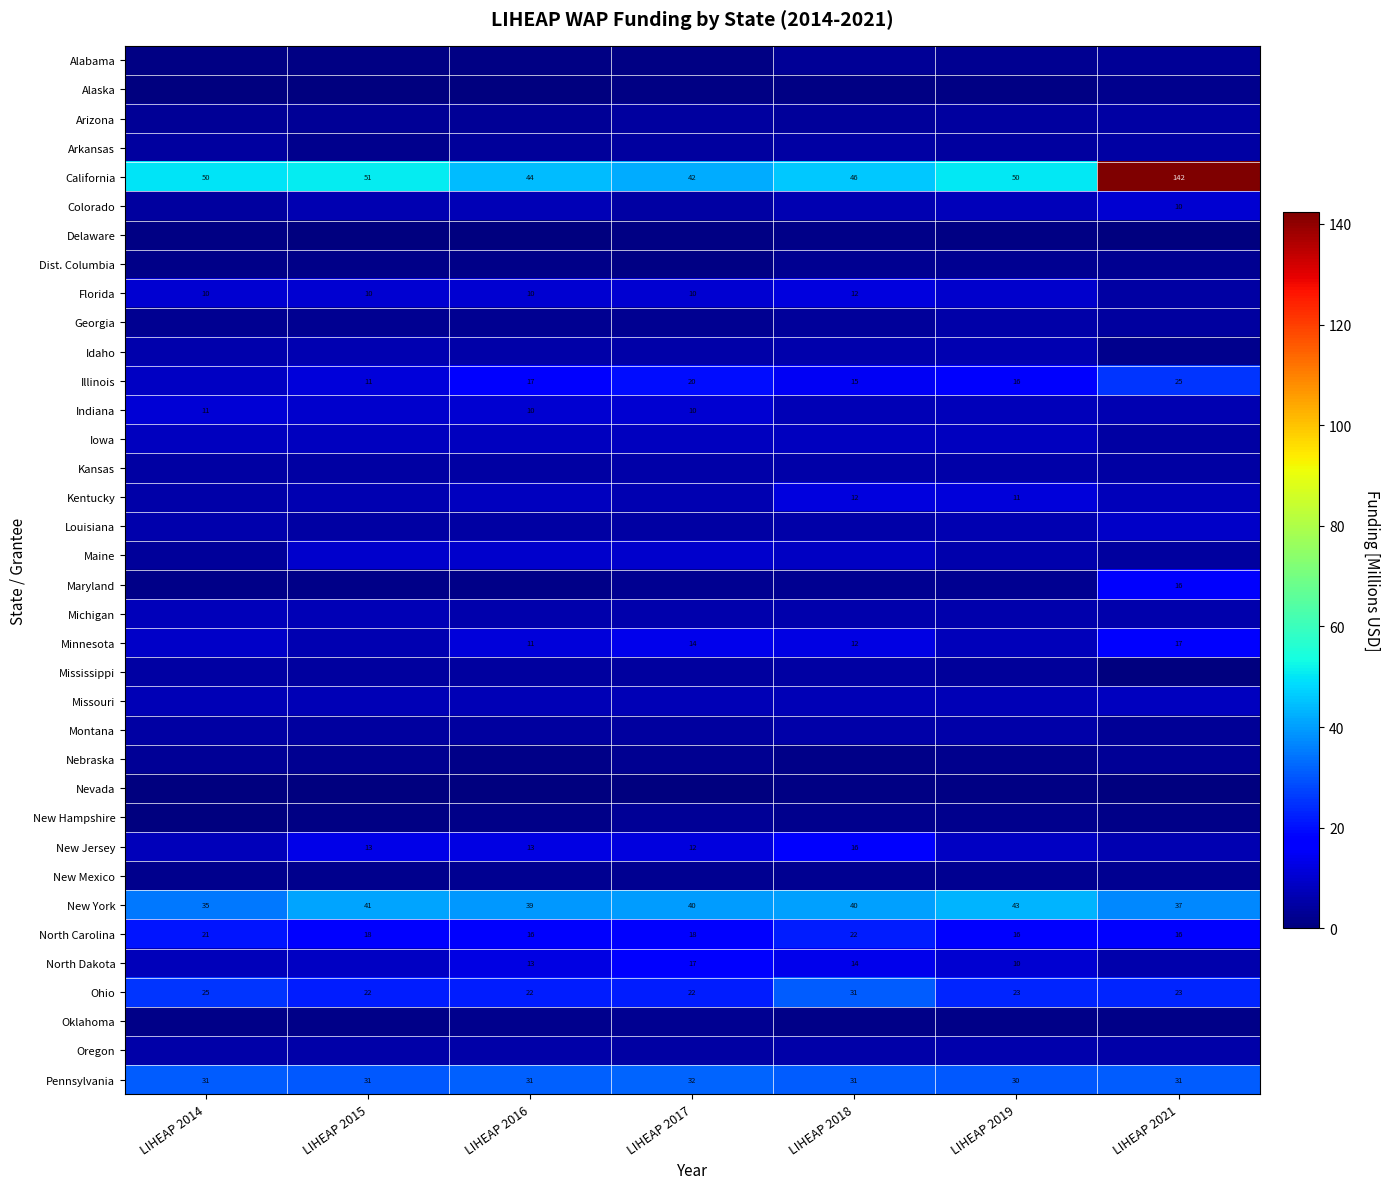

Is the value of North Dakota at LIHEAP 2017 greater than the value of California at LIHEAP 2019?

No